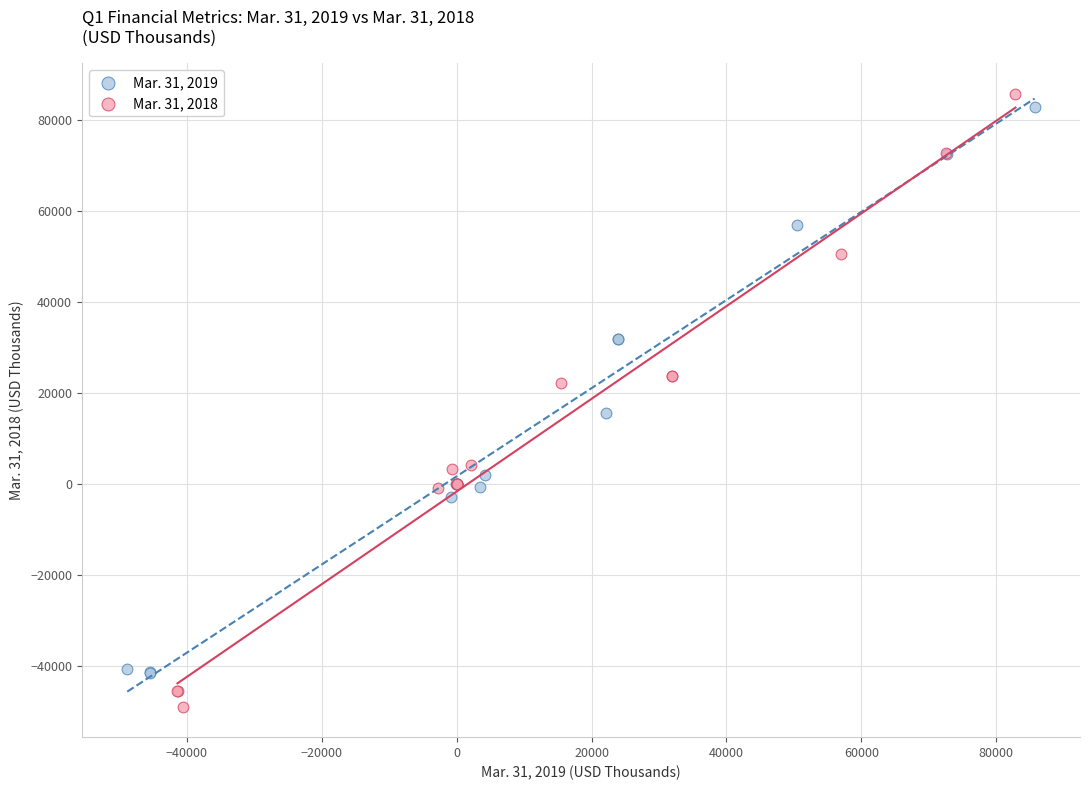

Which series has the widest spread of Y values?

Mar. 31, 2018